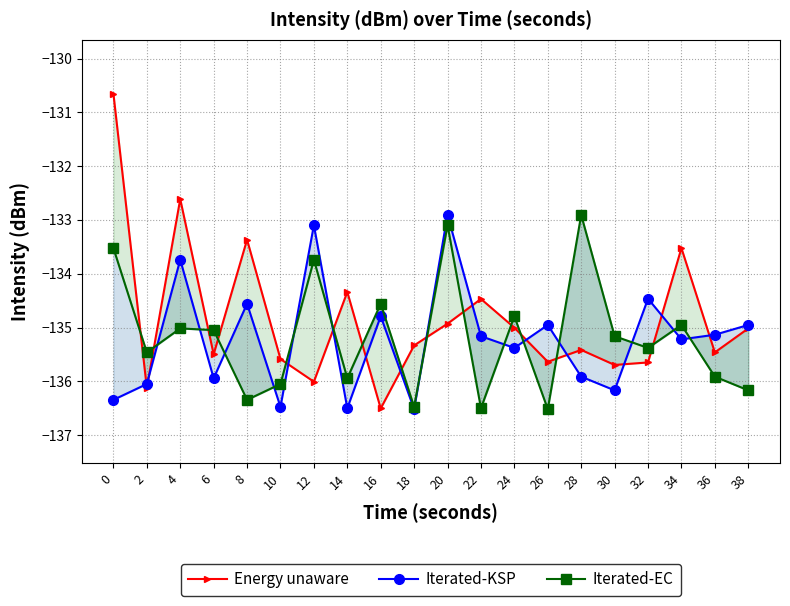

Is this an area chart (filled region under the line)?

No